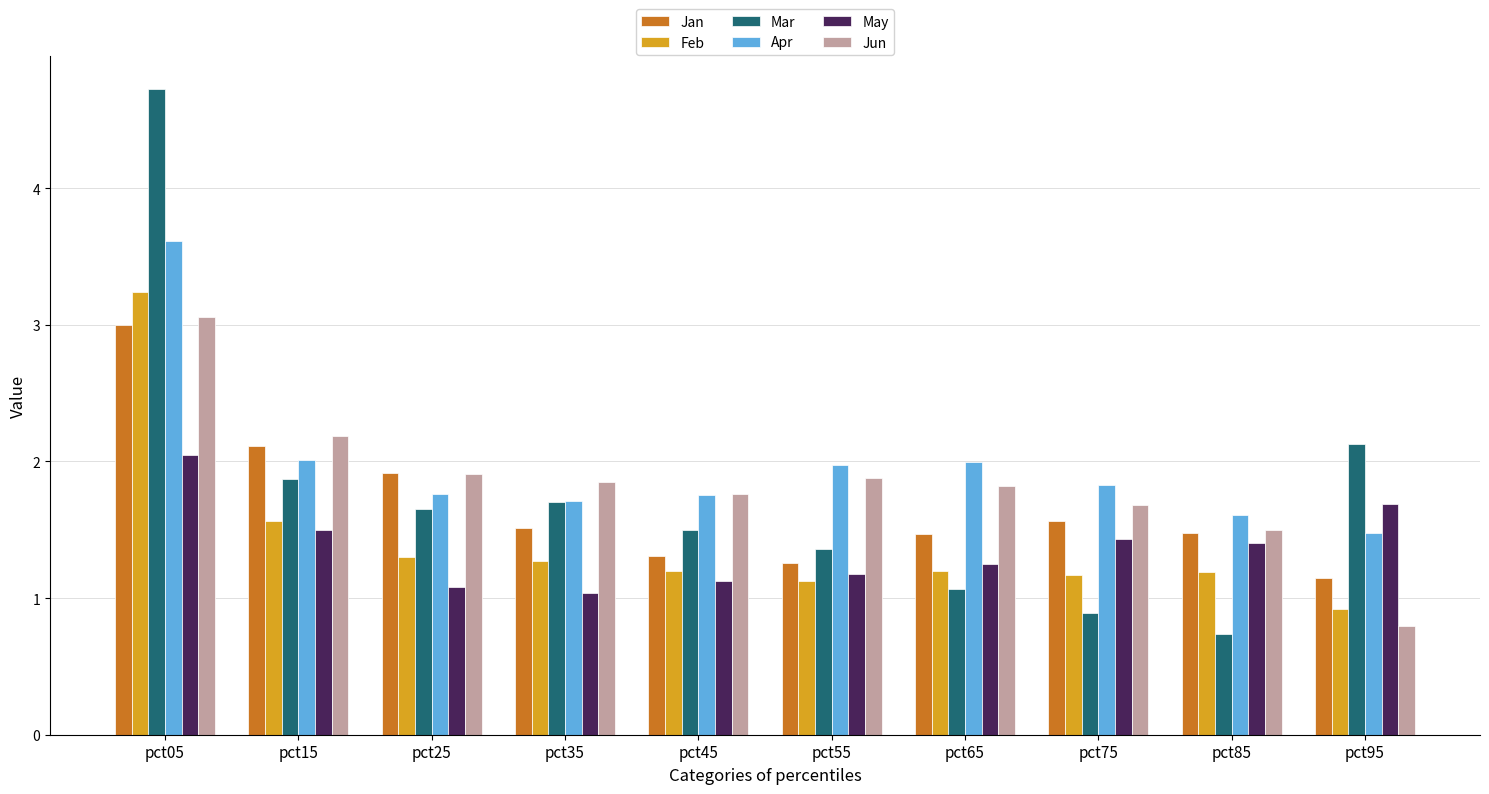

Which category has the lowest value across all series?

pct85